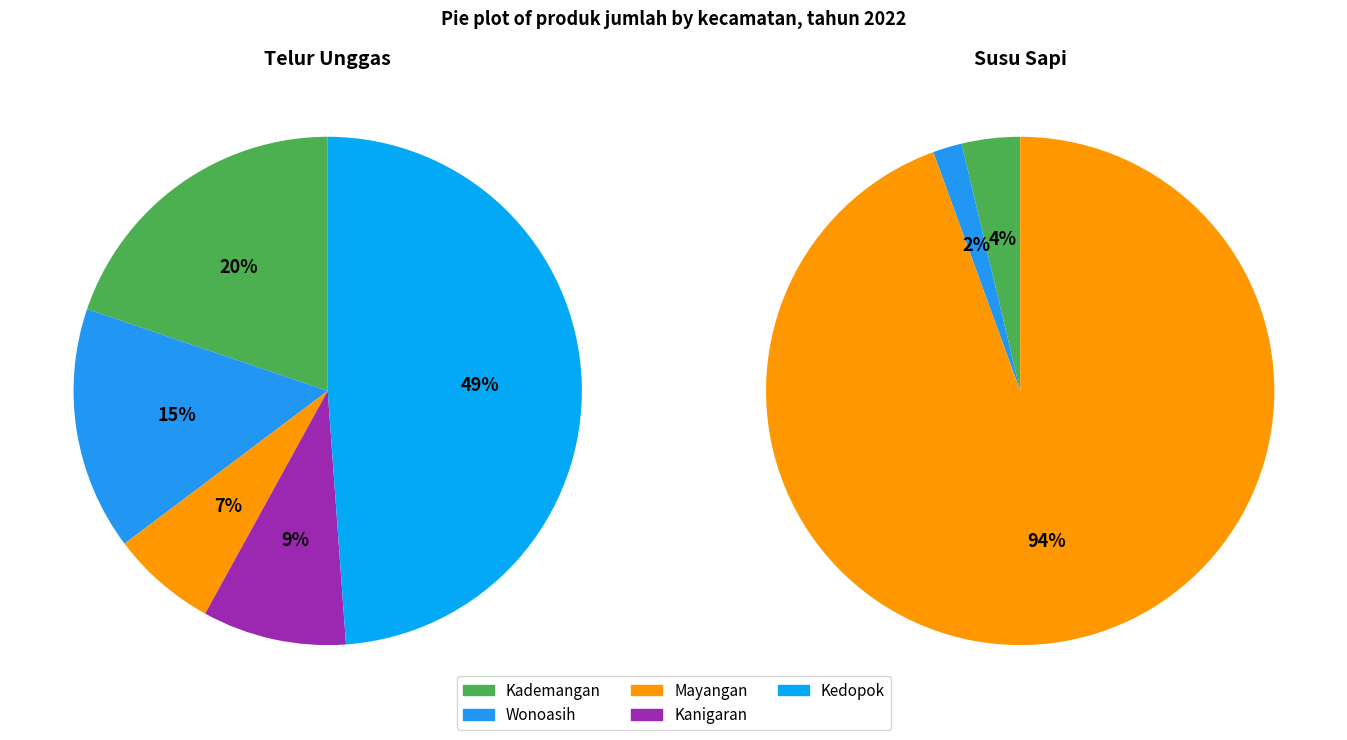

Combined, do Kanigaran and Wonoasih account for over 50%?

No